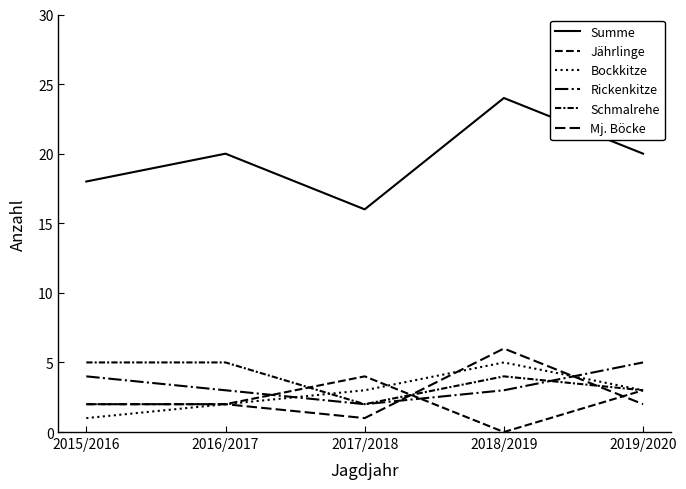

Which series has the widest spread of values?

Summe